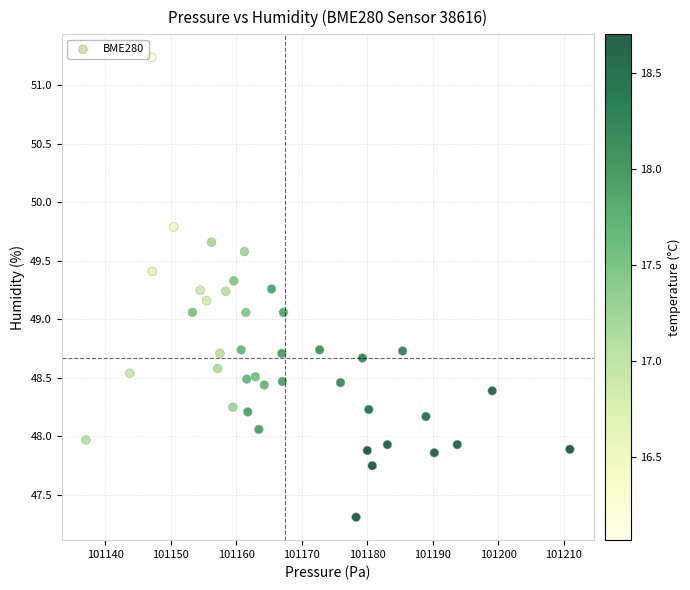

What is the range of Y values (max minus min)?

3.9